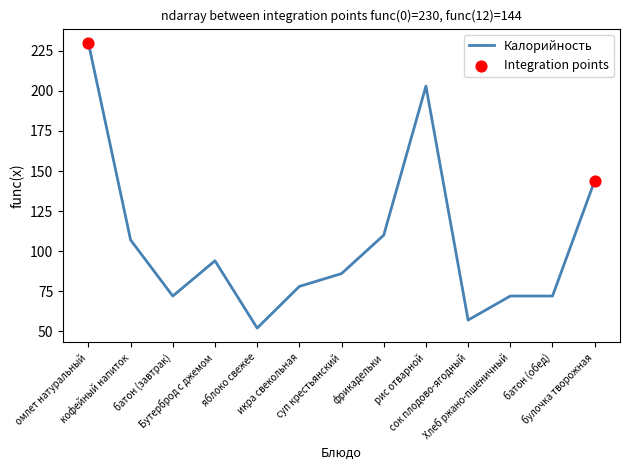

What is the ratio of the value at Хлеб ржано-пшеничный to the value at батон (обед)?

1.0